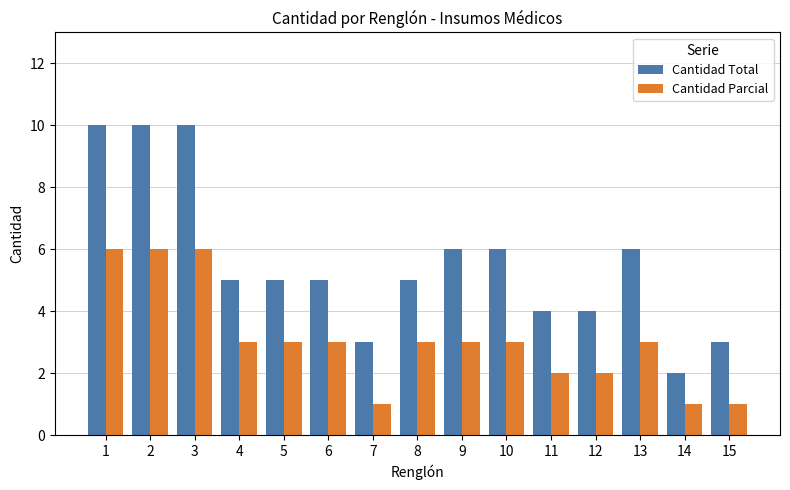

What is the difference between the Cantidad Total values at 14 and 8?

3